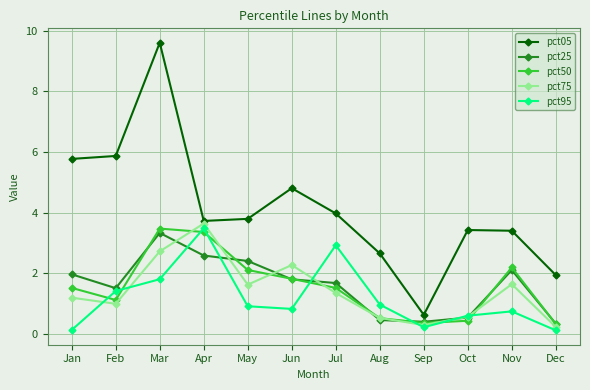

What are all the series names shown in the legend?

pct05, pct25, pct50, pct75, pct95